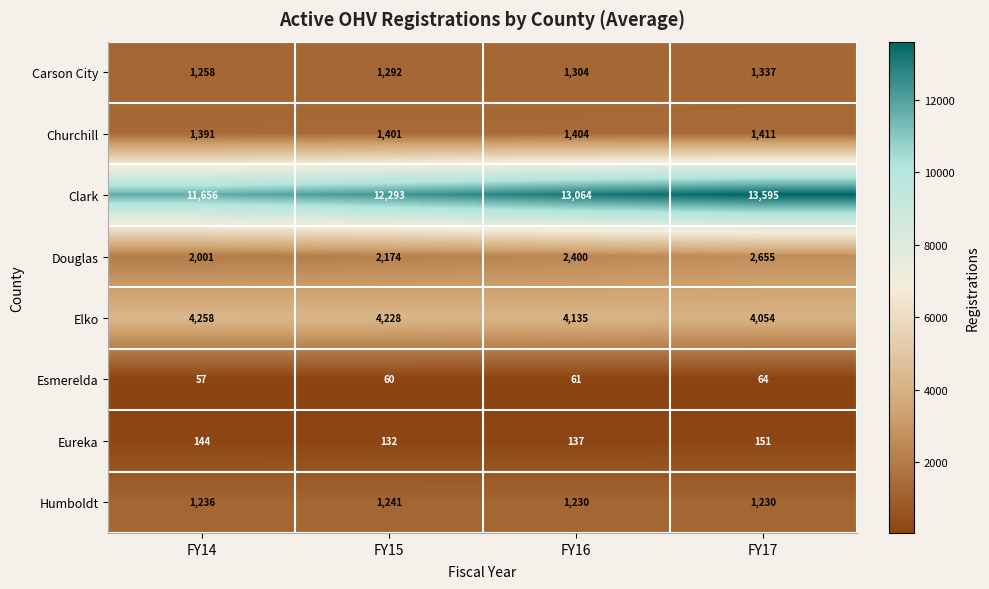

How many series are shown in this chart?

8